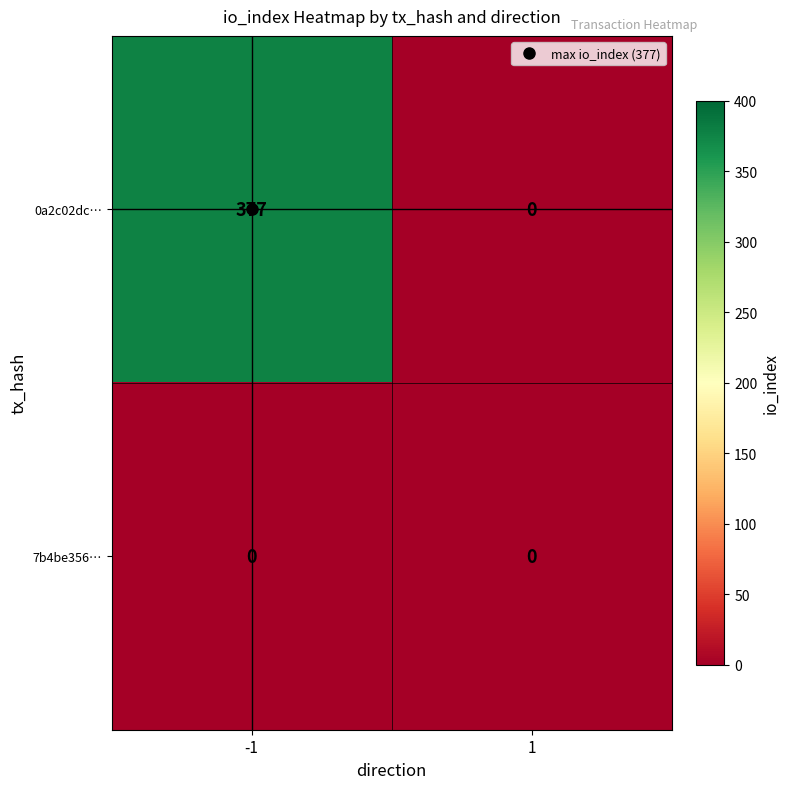

Rank the series by their maximum value, from lowest to highest.

7b4be356…, 0a2c02dc…